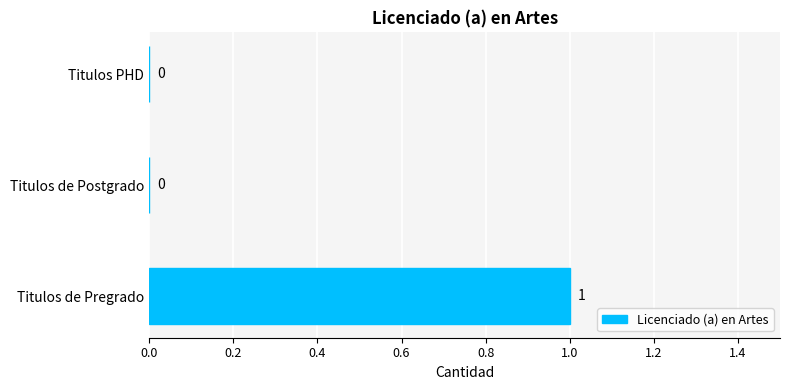

At which category does the chart reach its peak across all series?

Titulos de Pregrado